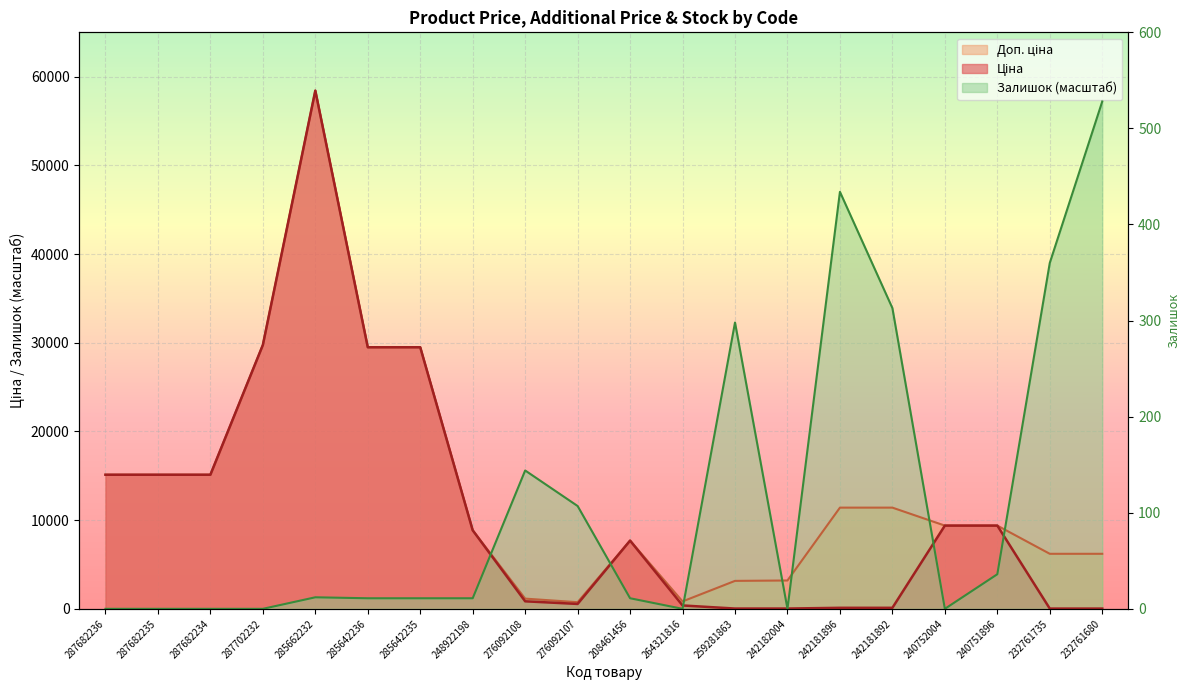

What is the value of the Доп. ціна point at the 14th from the left?

3195.0